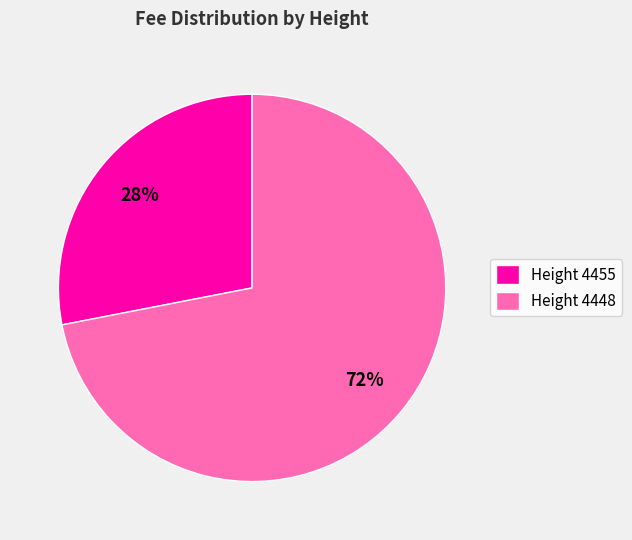

True or false: Height 4448 accounts for 64% of the total.

False